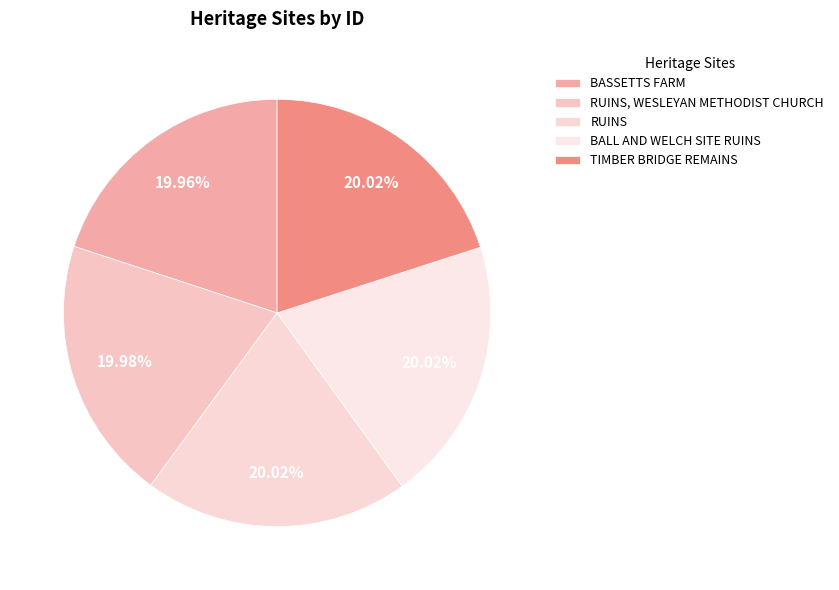

Approximately how many times larger is the value at TIMBER BRIDGE REMAINS compared to RUINS, WESLEYAN METHODIST CHURCH?

1.0